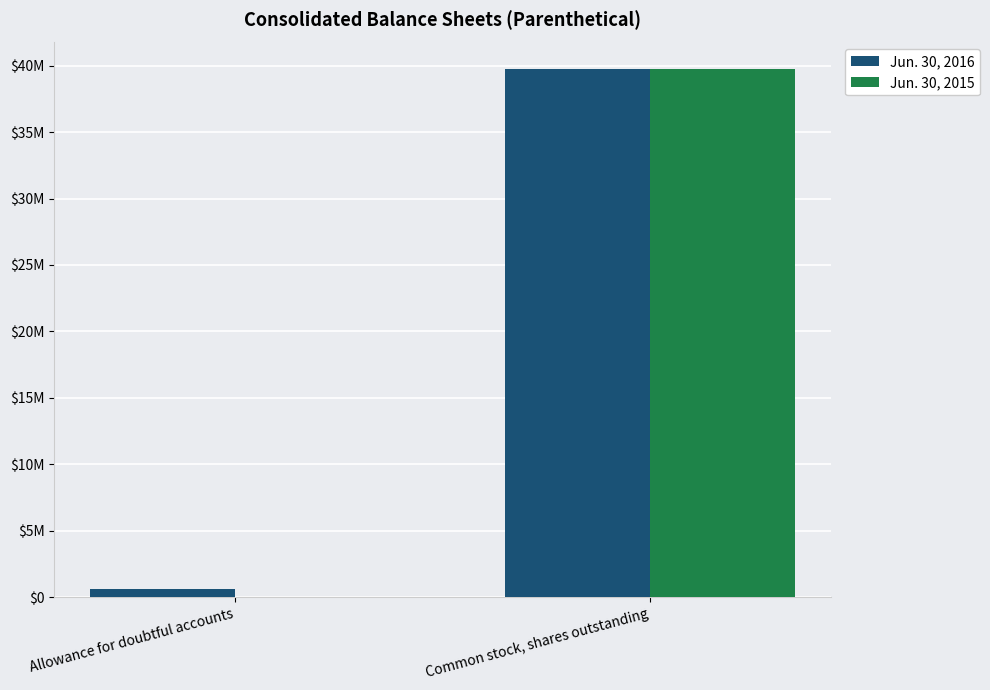

What is the sum of all Jun. 30, 2015 values?

39789773